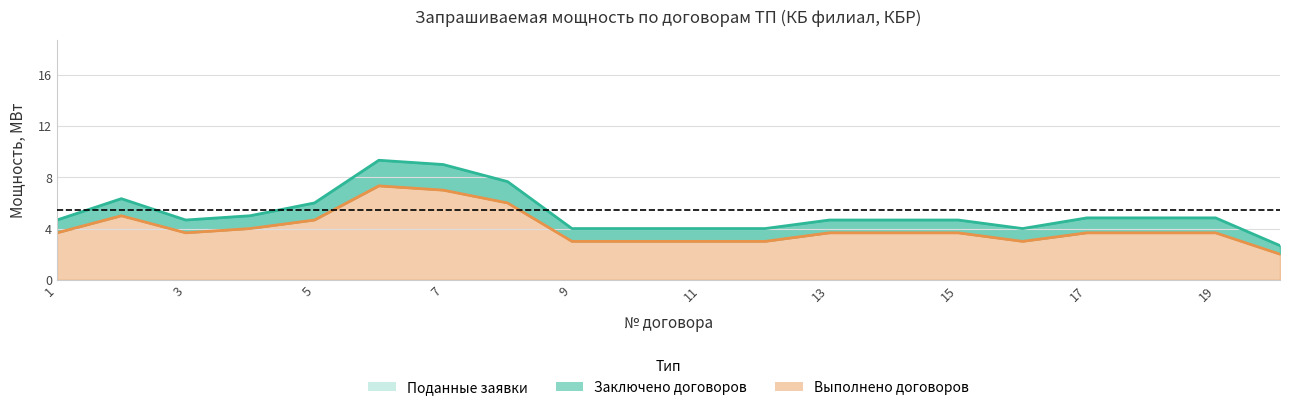

True or false: Количество поданных заявок (шт) has a value of 7 at 3.

False